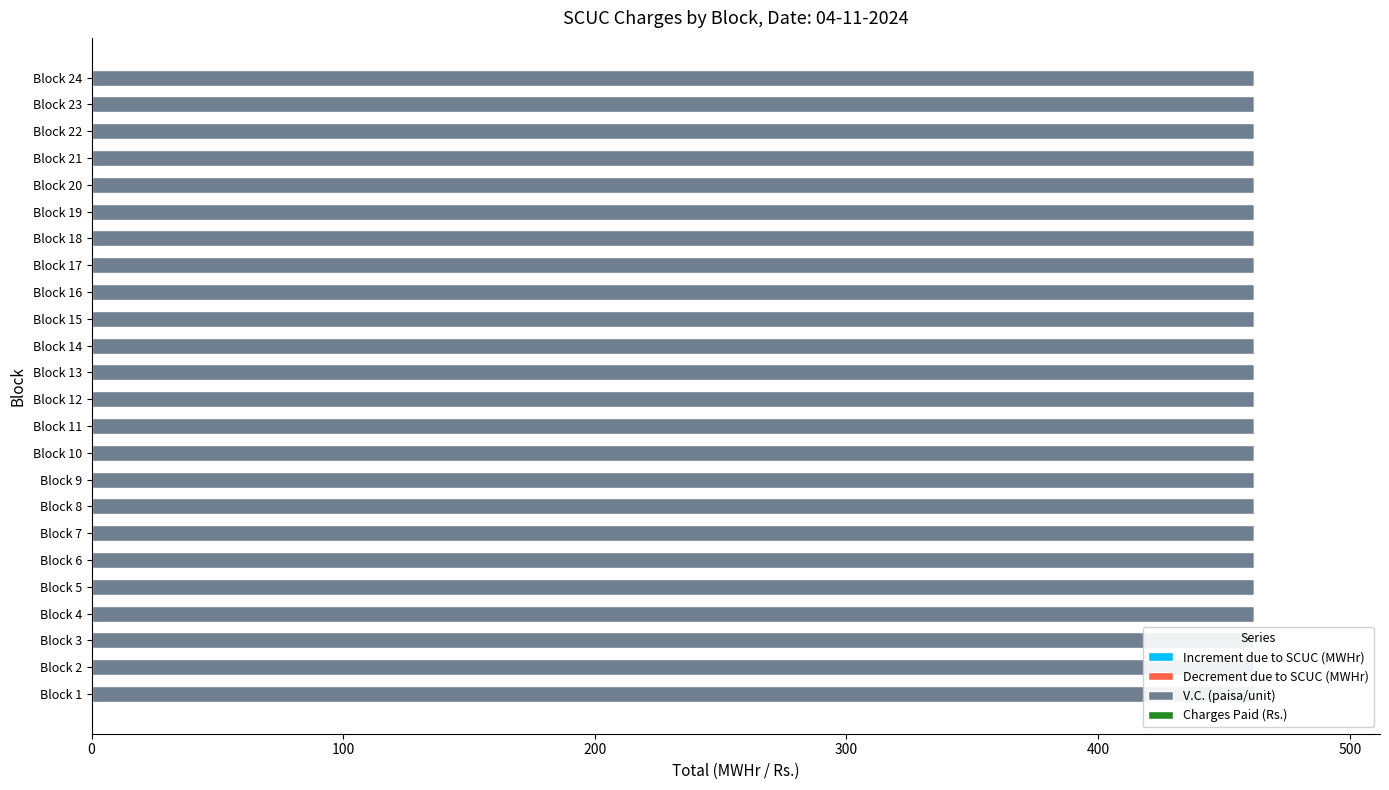

Is the value of Increment due to SCUC (MWHr) at Block 16 greater than the value of V.C. (paisa/unit) at Block 1?

No